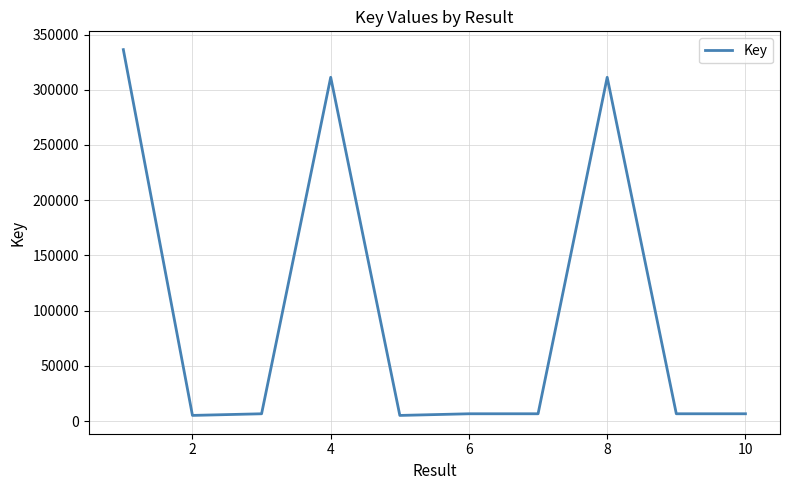

What is the greatest value displayed?

336372